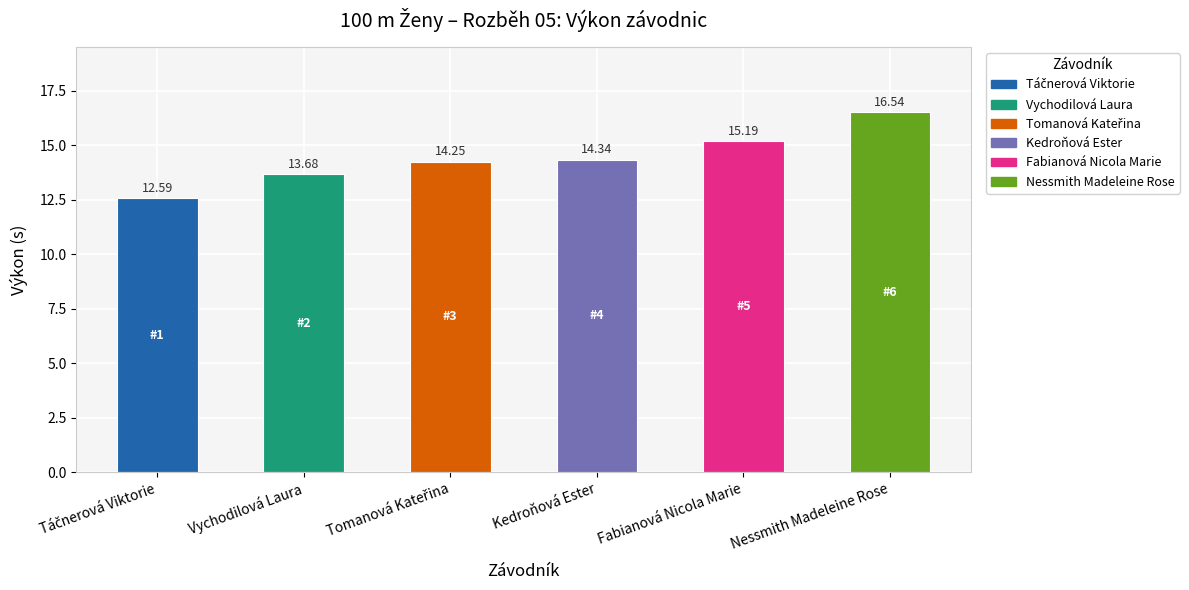

Between Vychodilová Laura and Kedroňová Ester, which is larger?

Kedroňová Ester